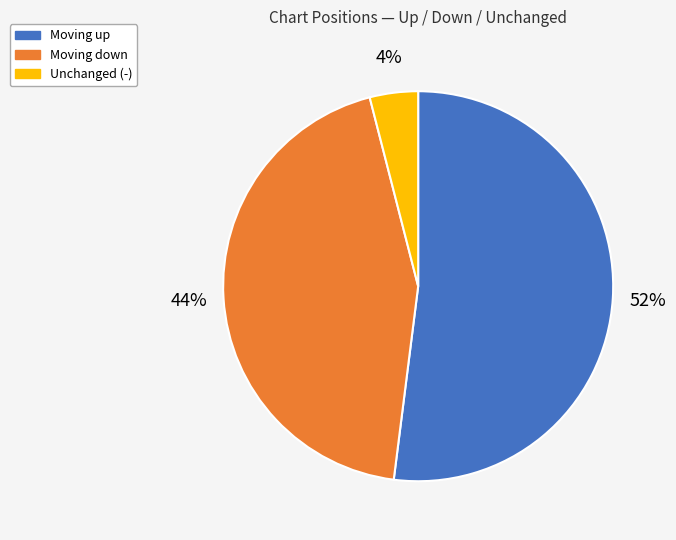

Is there any slice that represents more than half of the pie?

Yes